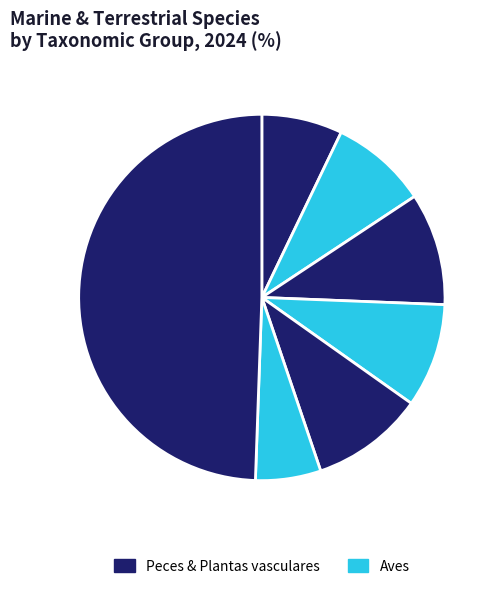

How many segments does this pie chart have?

7